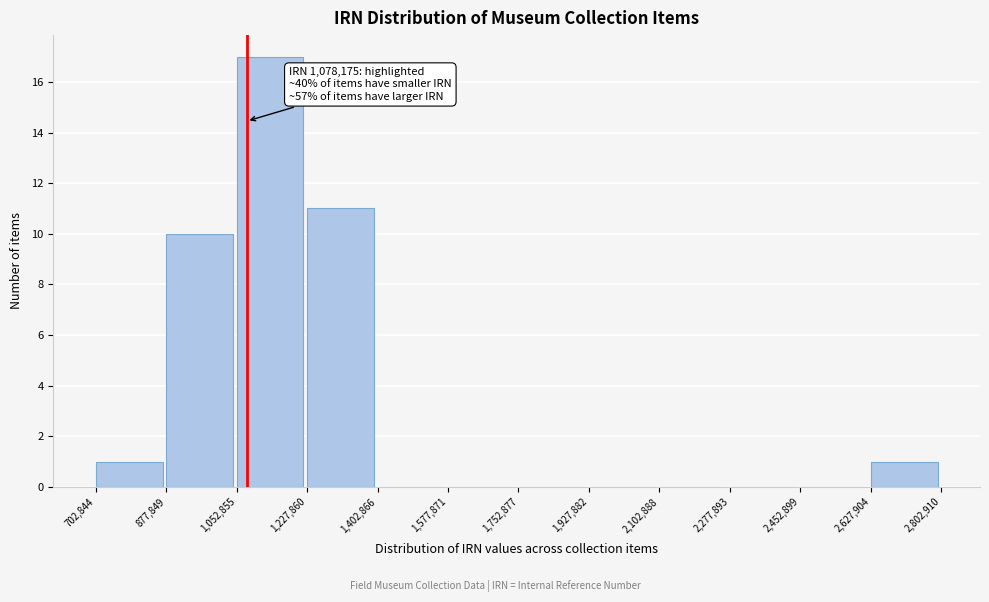

Over which range of the x-axis is the bar tallest?

1,052,855 to 1,227,860